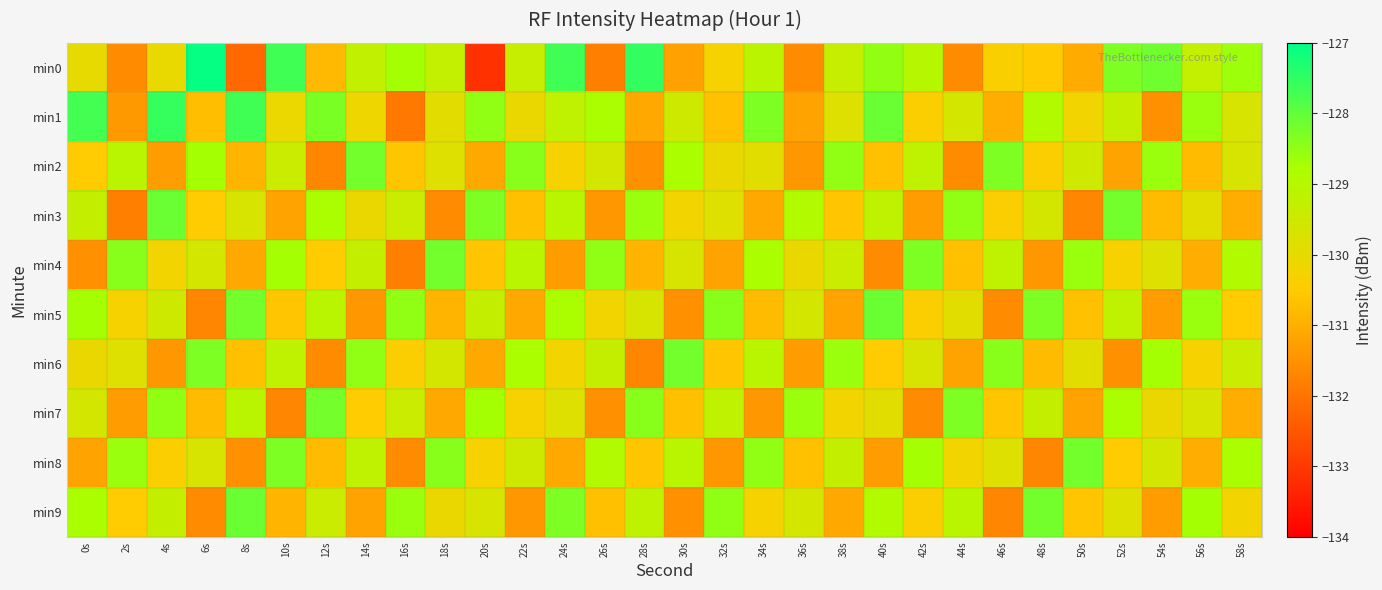

At 20s, list the series in order from smallest to largest.

min0, min2, min6, min4, min8, min9, min5, min7, min1, min3